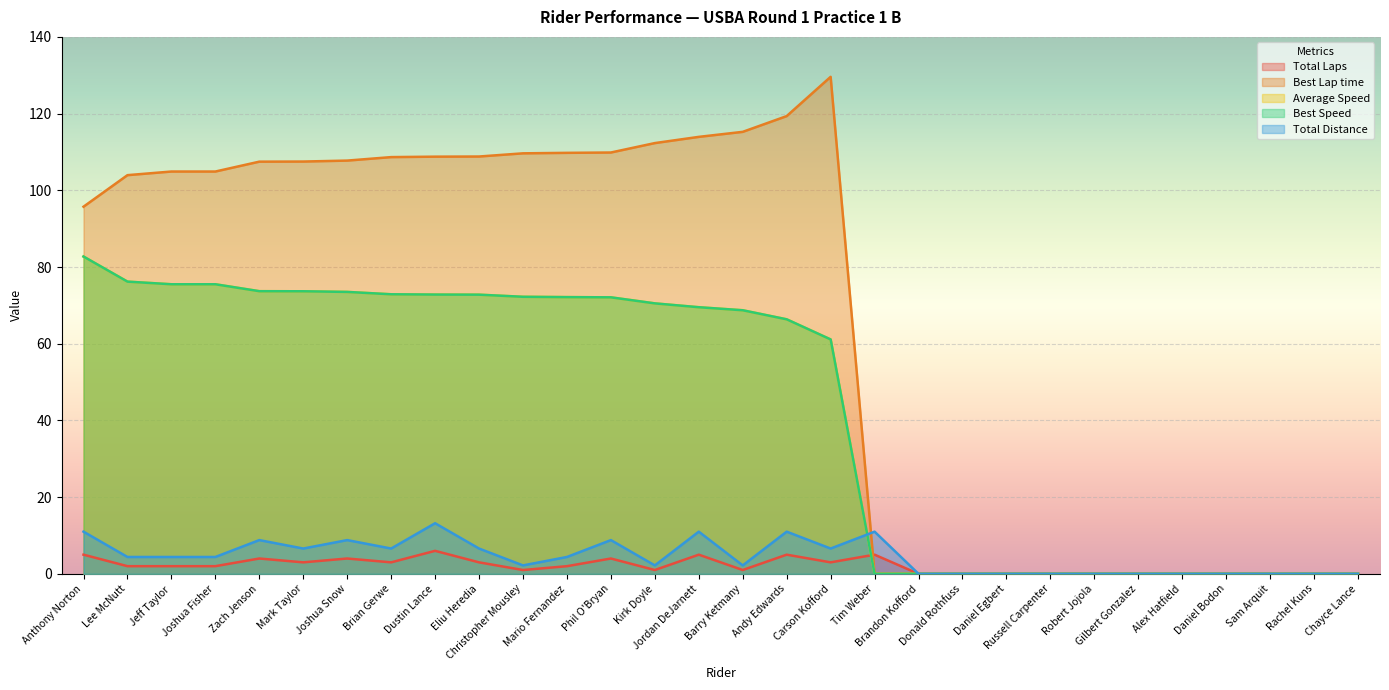

At which label does Best Speed first exceed 69?

Anthony Norton